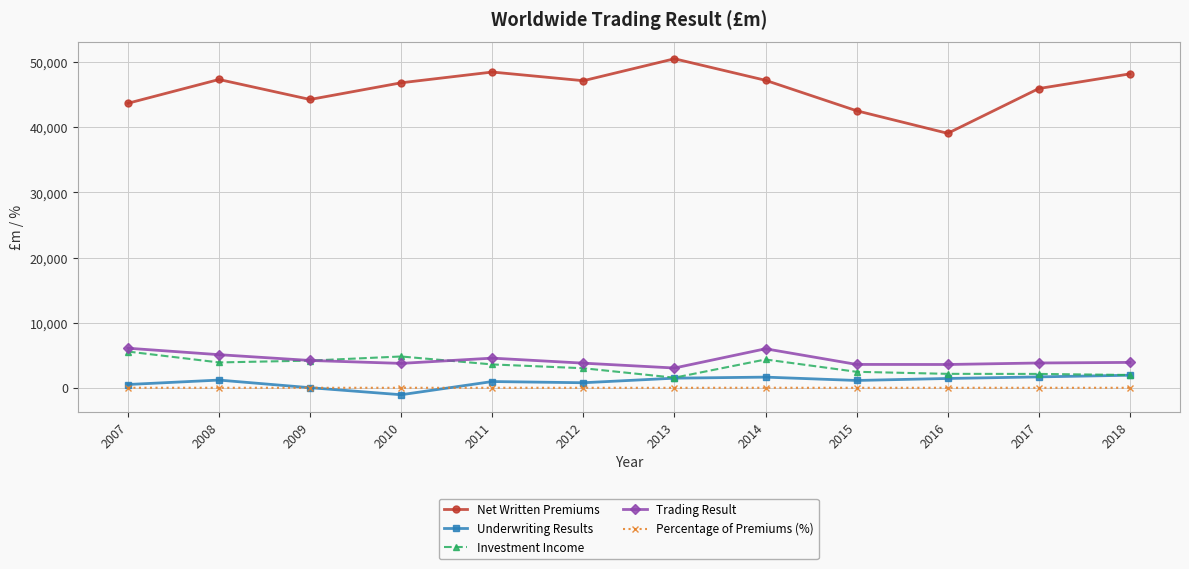

Which series has the largest range (max minus min)?

Net Written Premiums